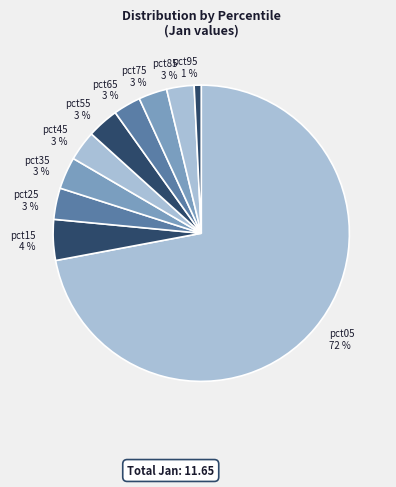

What percentage is the pct15 slice, to the nearest percent?

4%